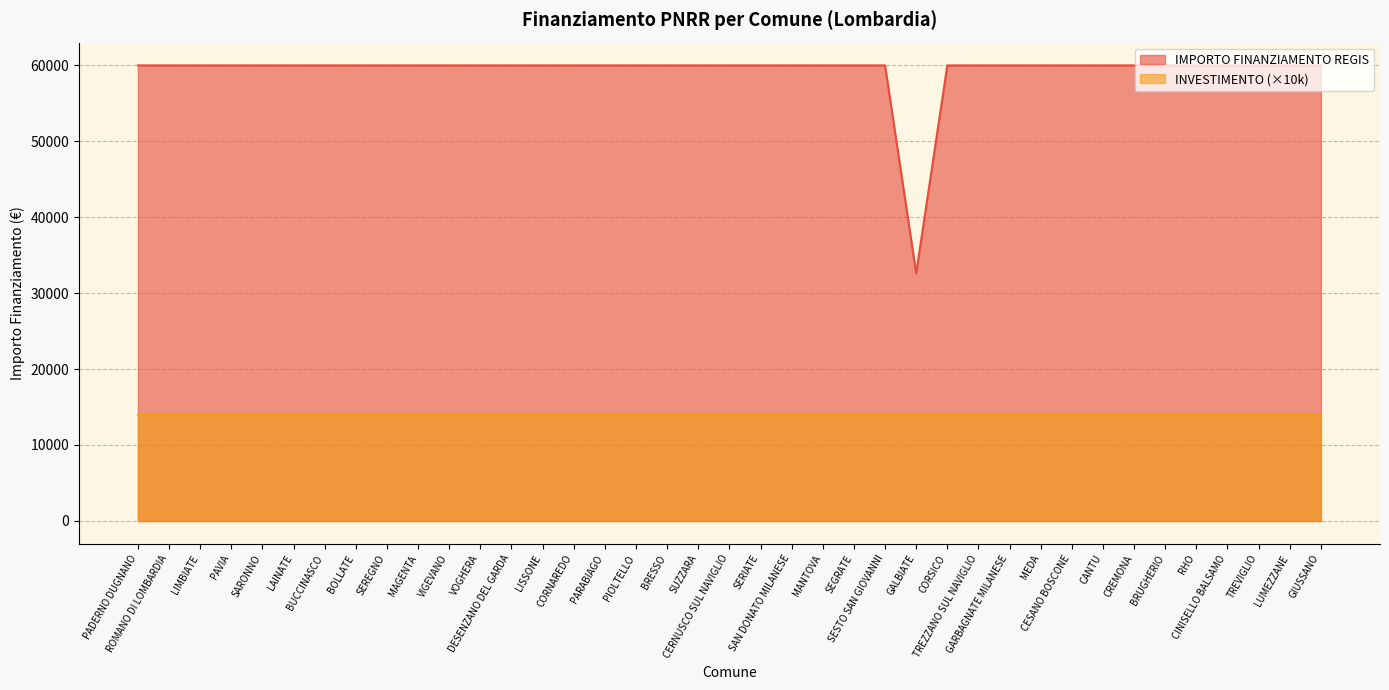

What is the difference between the maximum and minimum values?

27377